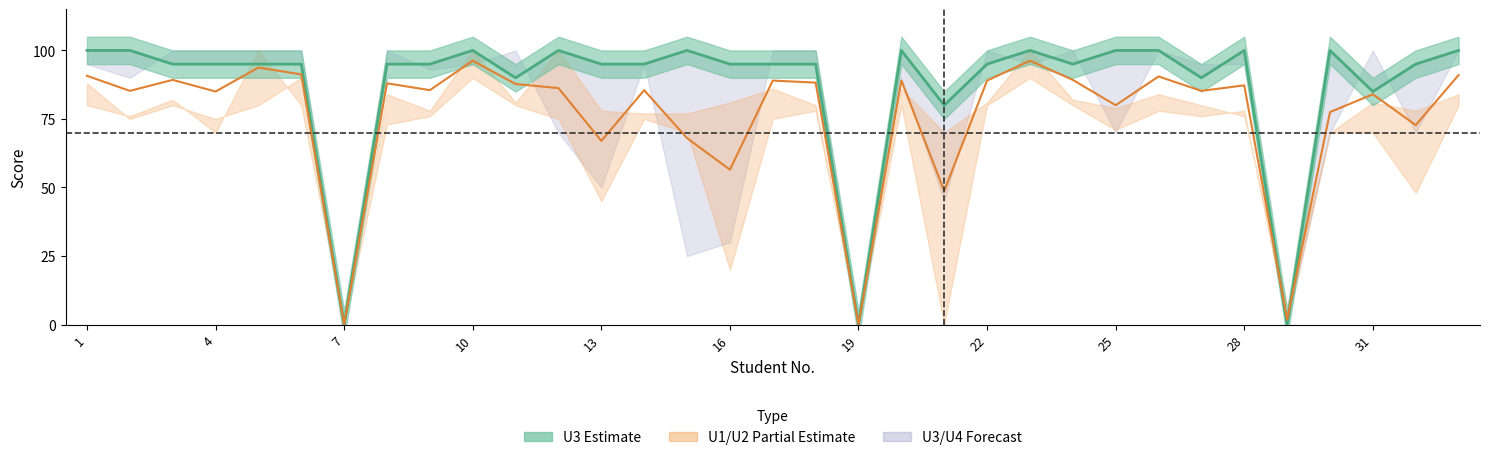

True or false: U3 line and Mean all units cross at least once.

True